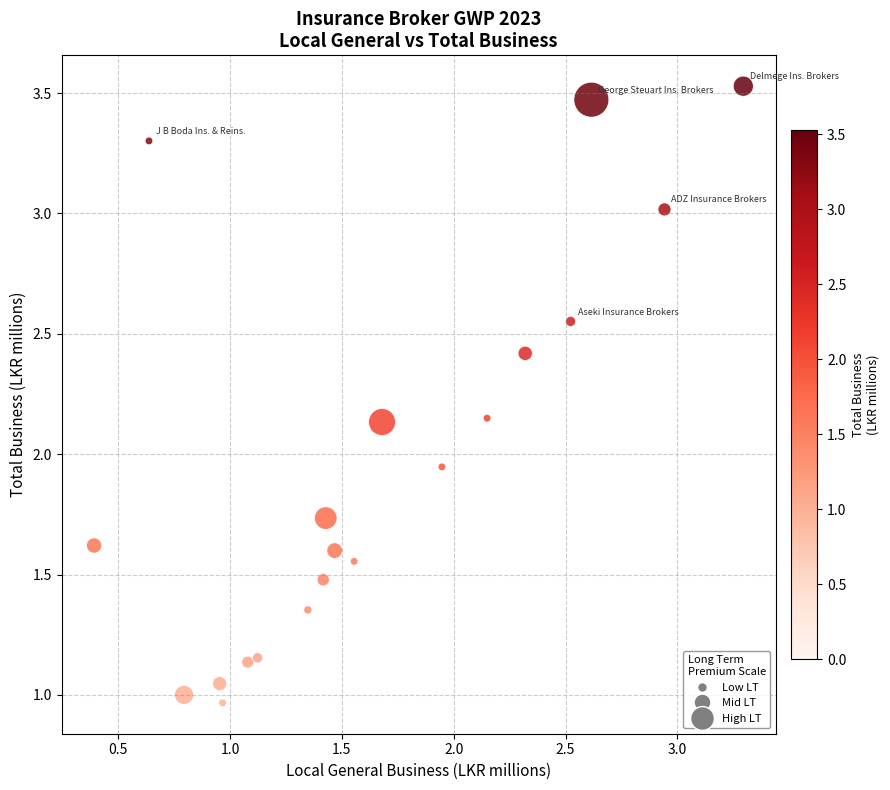

What is the range of X values (max minus min)?

2.9